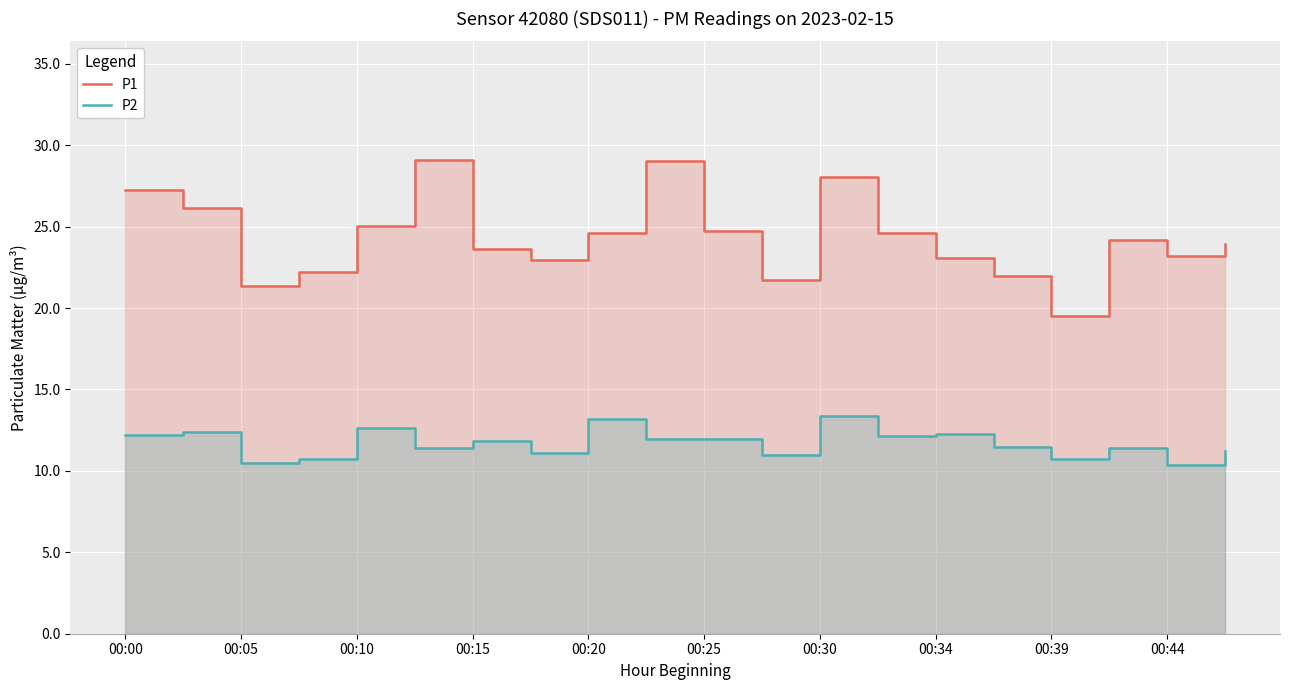

The P1 series shows 23.1 at 00:34. True or false?

True